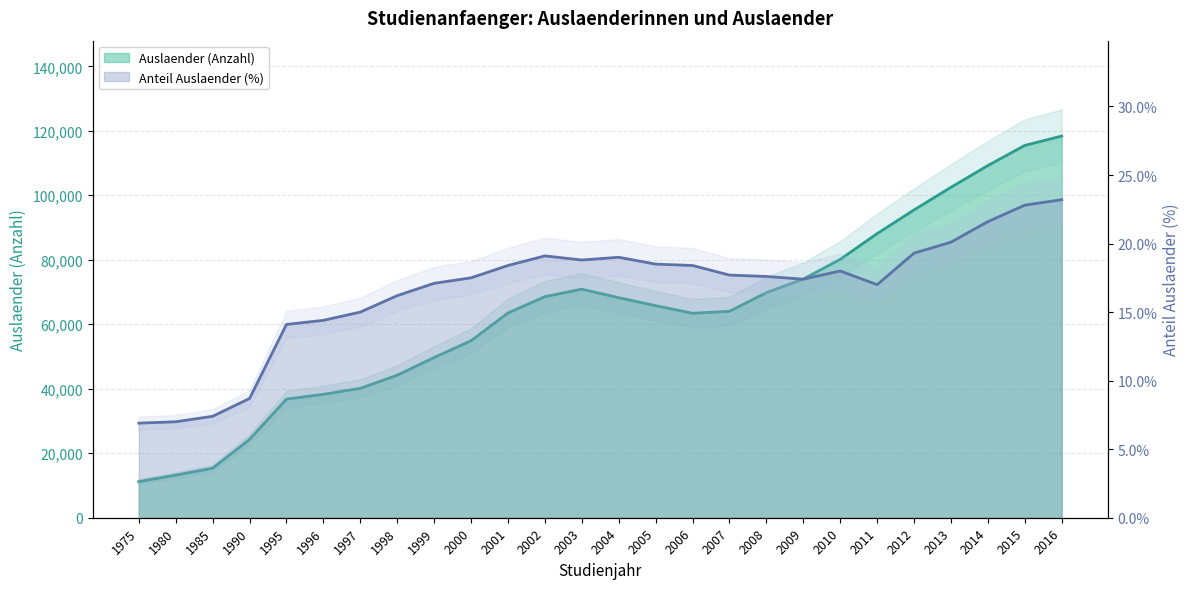

Where is Anteil Auslaender (%) nearest to the value 15?

1997